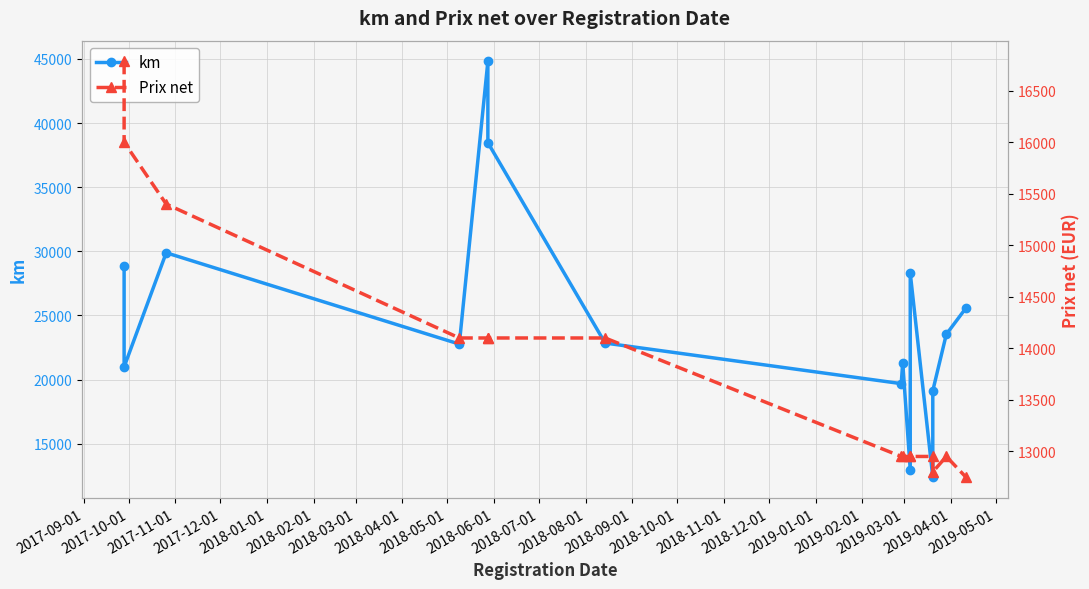

Does the chart have visible grid lines?

Yes